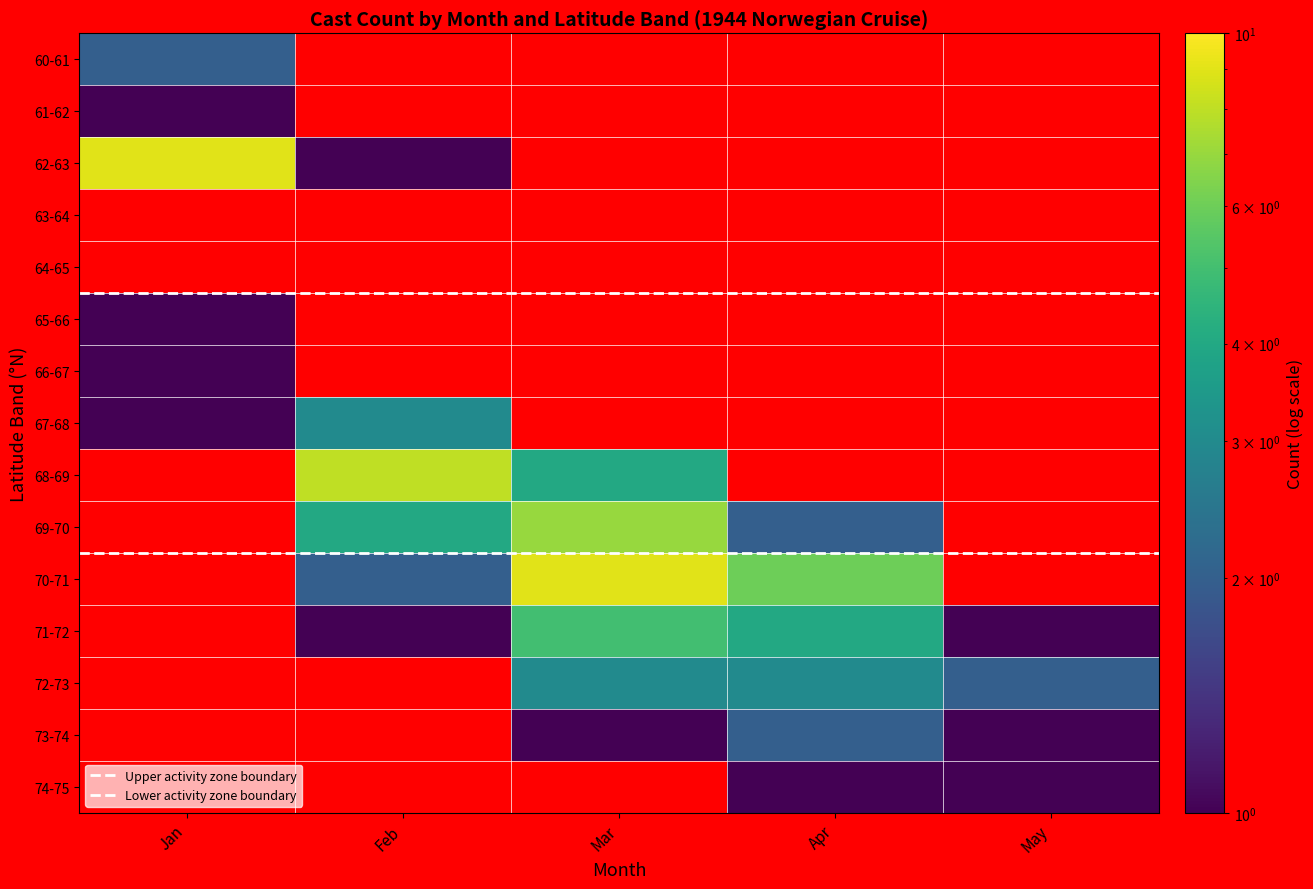

How many series are shown in this chart?

15